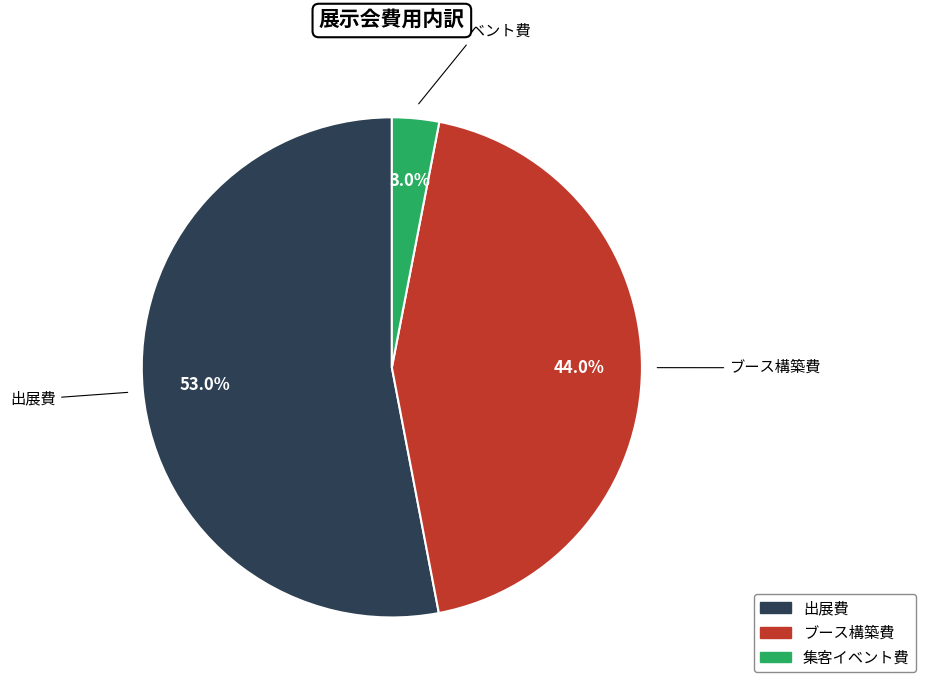

How many segments does this pie chart have?

3